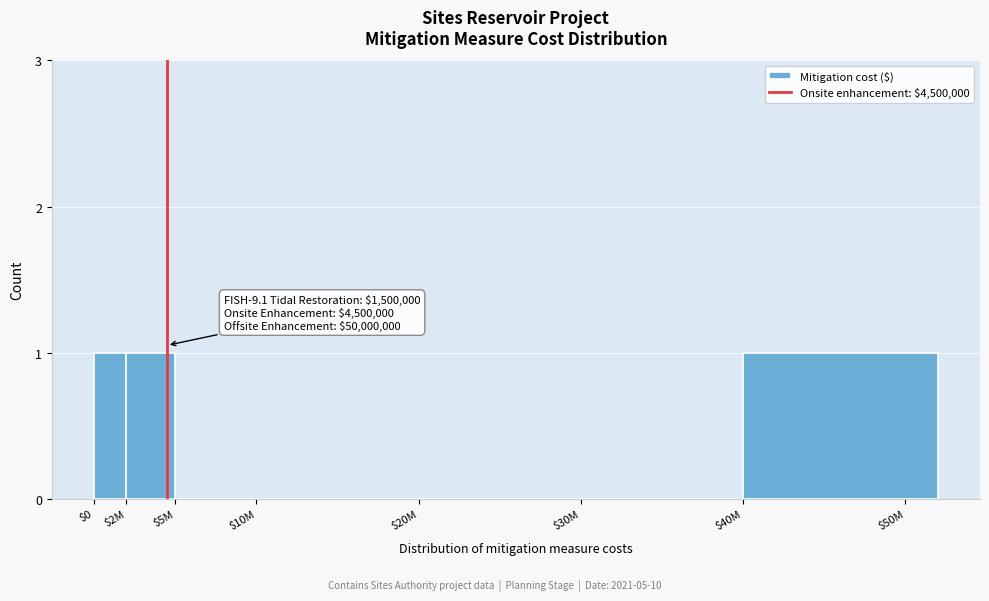

The value at $2M is 2. True or false?

False